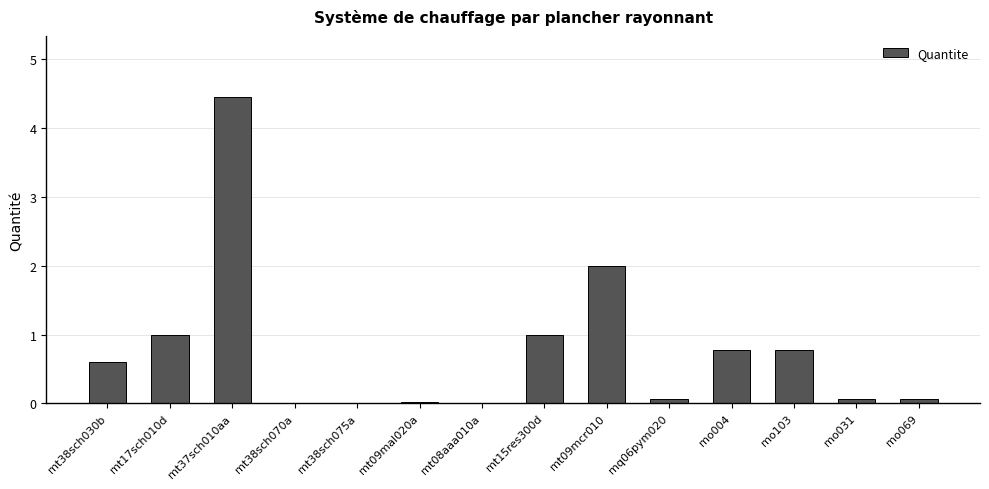

Which has a higher value, mo103 or mt37sch010aa?

mt37sch010aa